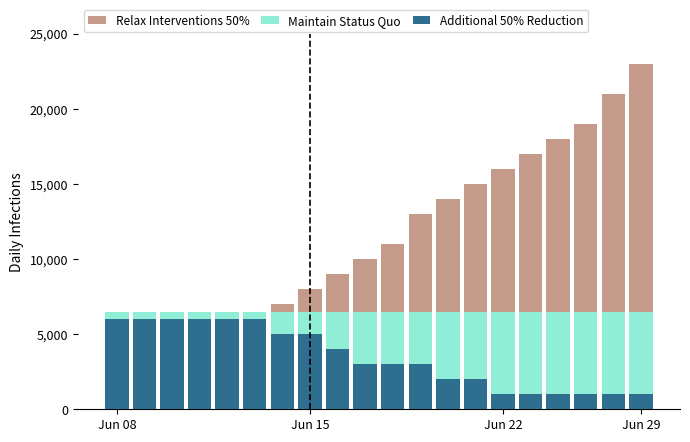

Reading left to right, list all the values displayed in this chart.

Relax Interventions 50%: 6000	6000	6000	6000	6000	6000	7000	8000	9000	10000	11000	13000	14000	15000	16000	17000	18000	19000	21000	23000
Maintain Status Quo: 6500	6500	6500	6500	6500	6500	6500	6500	6500	6500	6500	6500	6500	6500	6500	6500	6500	6500	6500	6500
Additional 50% Reduction: 6000	6000	6000	6000	6000	6000	5000	5000	4000	3000	3000	3000	2000	2000	1000	1000	1000	1000	1000	1000